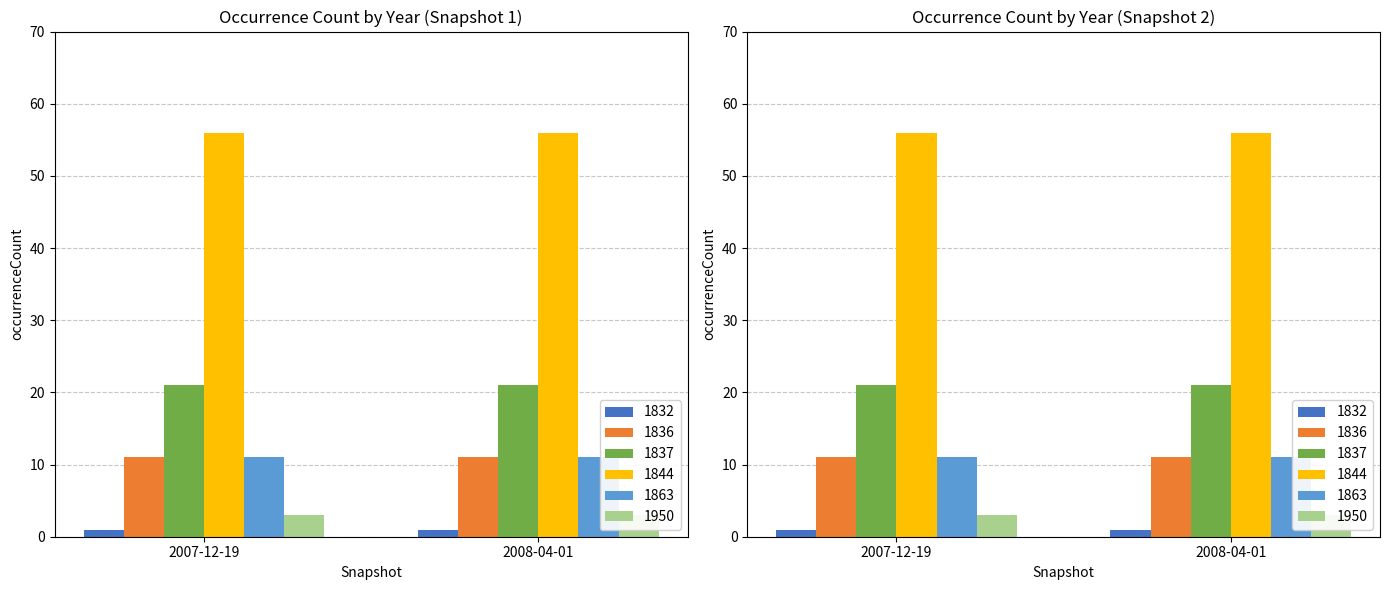

Reading right to left, list all the values displayed in this chart.

1832: 2008-04-01=1	2007-12-19=1
1836: 2008-04-01=11	2007-12-19=11
1837: 2008-04-01=21	2007-12-19=21
1844: 2008-04-01=56	2007-12-19=56
1863: 2008-04-01=11	2007-12-19=11
1950: 2008-04-01=3	2007-12-19=3